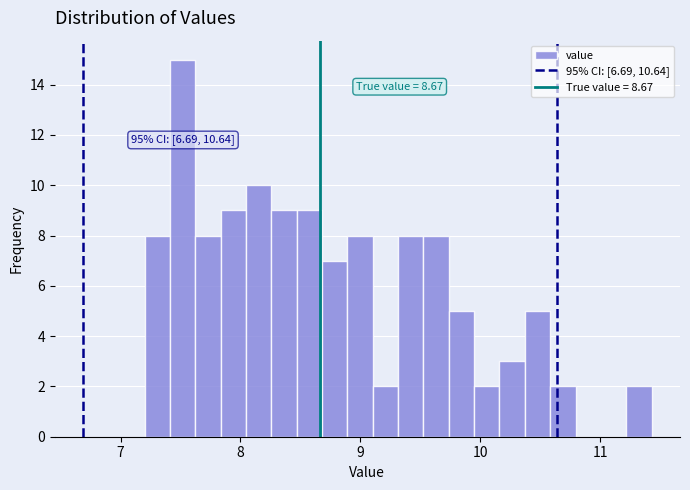

Around what value on the x-axis is the tallest bar? Give the approximate position of its centre, as read against the axis.

7.5